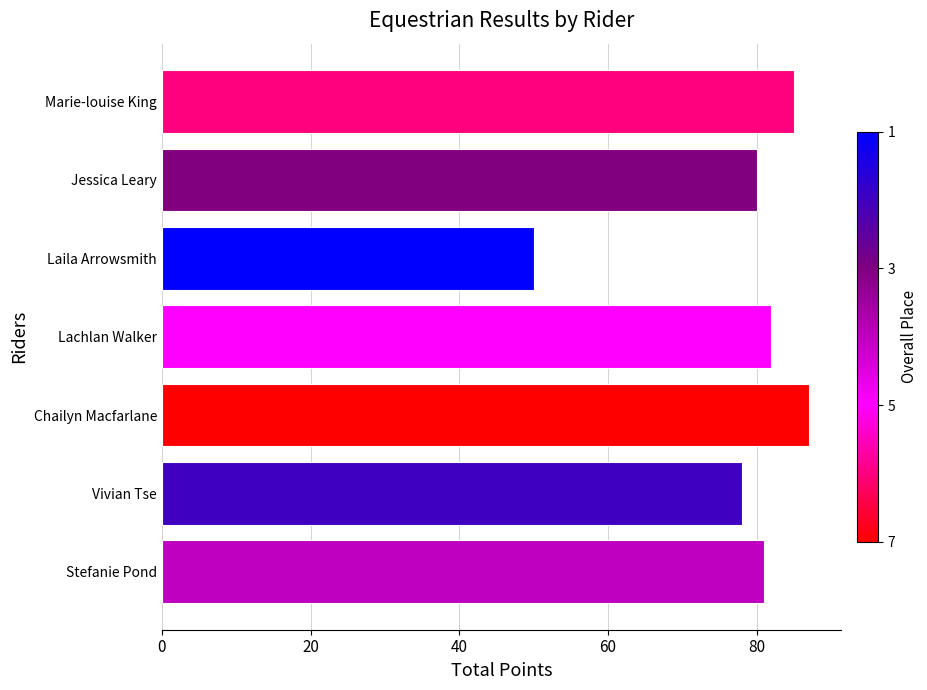

What is the average value?

78